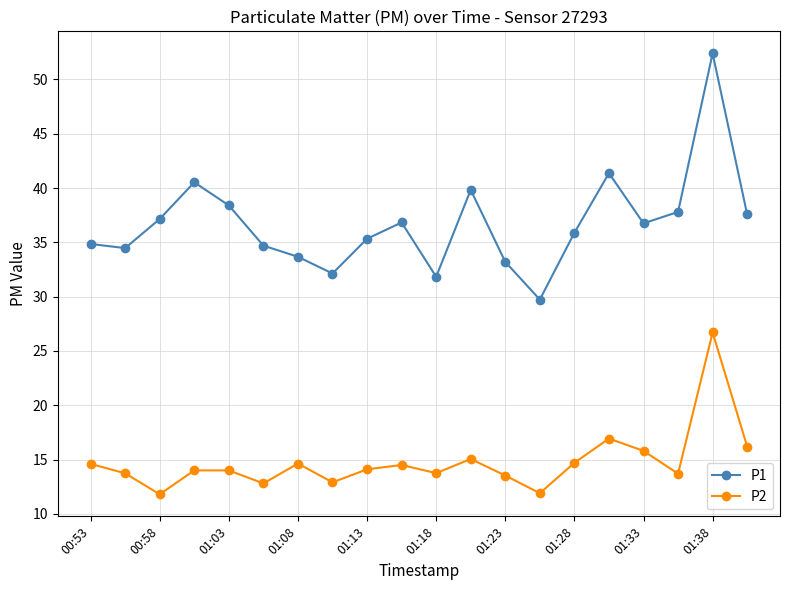

What are all the series names shown in the legend?

P1, P2